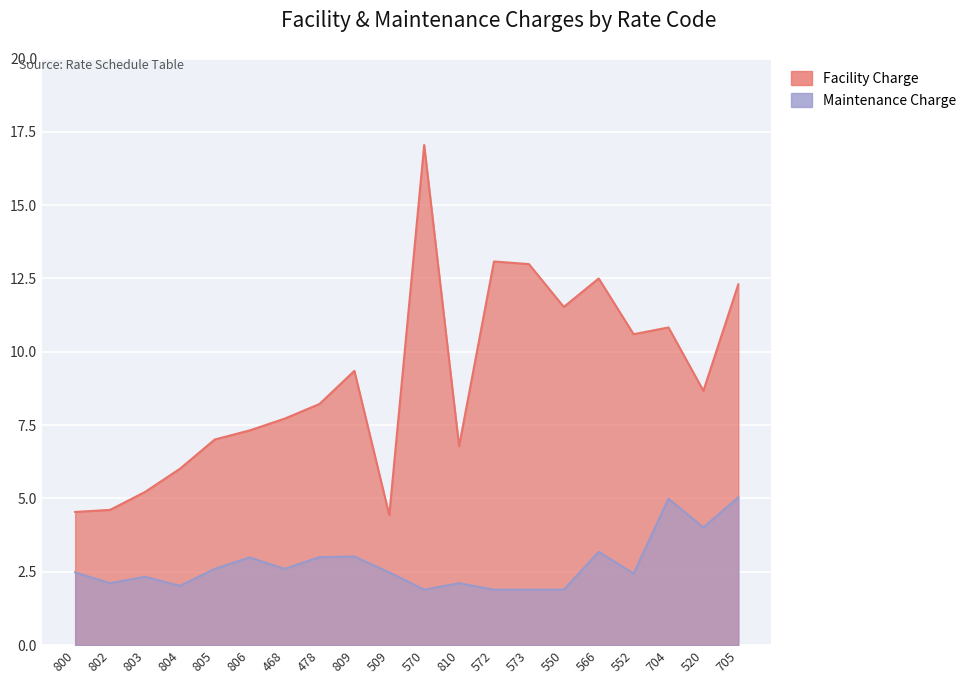

What is the highest value of the Facility Charge series?

17.1